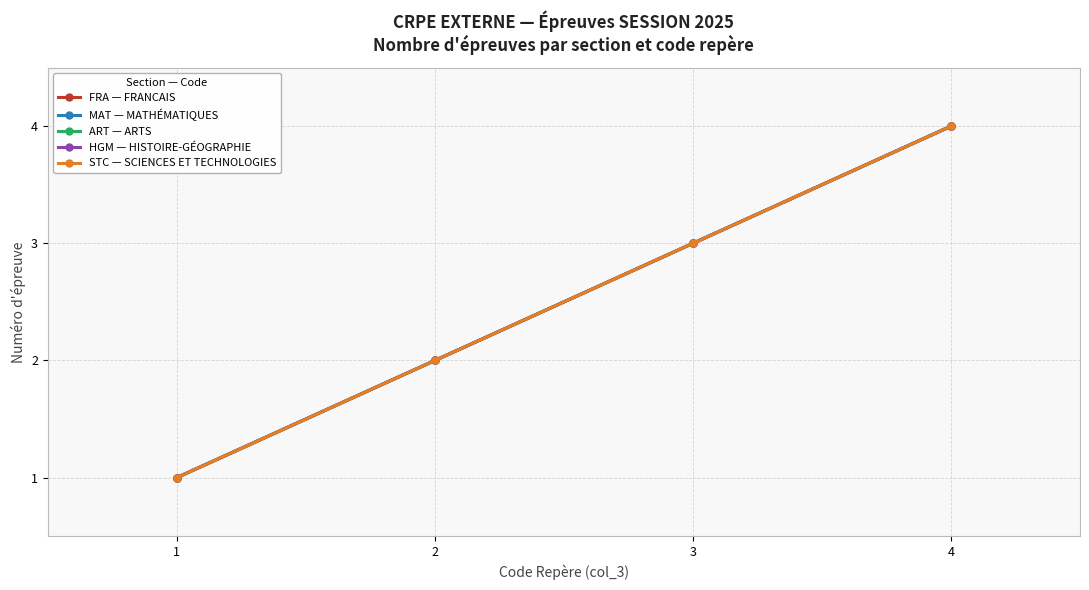

At which category does the chart reach its minimum across all series?

1